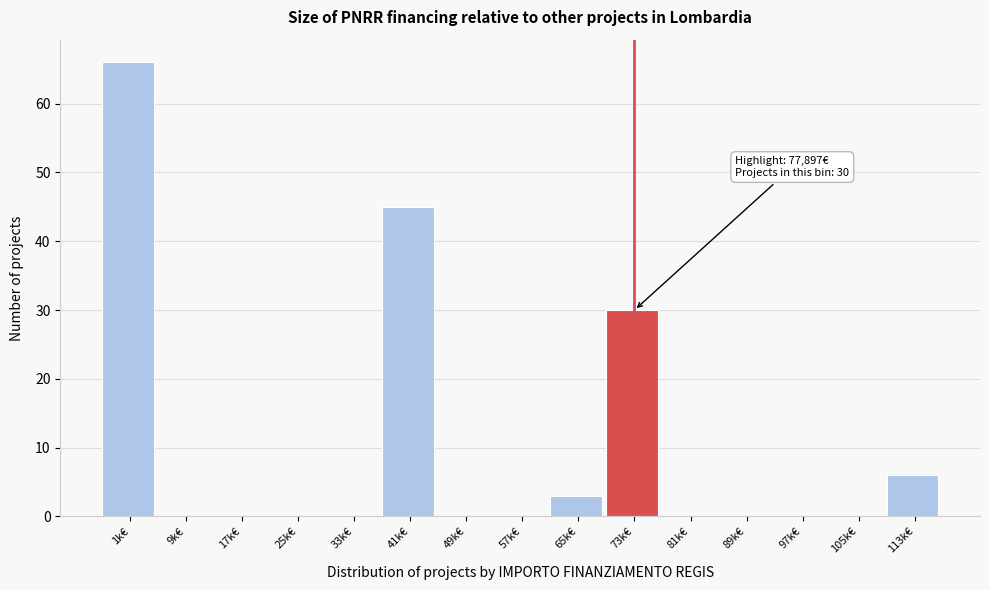

Reading left to right, list all the values displayed in this chart.

1k€=66	9k€=0	17k€=0	25k€=0	33k€=0	41k€=45	49k€=0	57k€=0	65k€=3	73k€=30	81k€=0	89k€=0	97k€=0	105k€=0	113k€=6